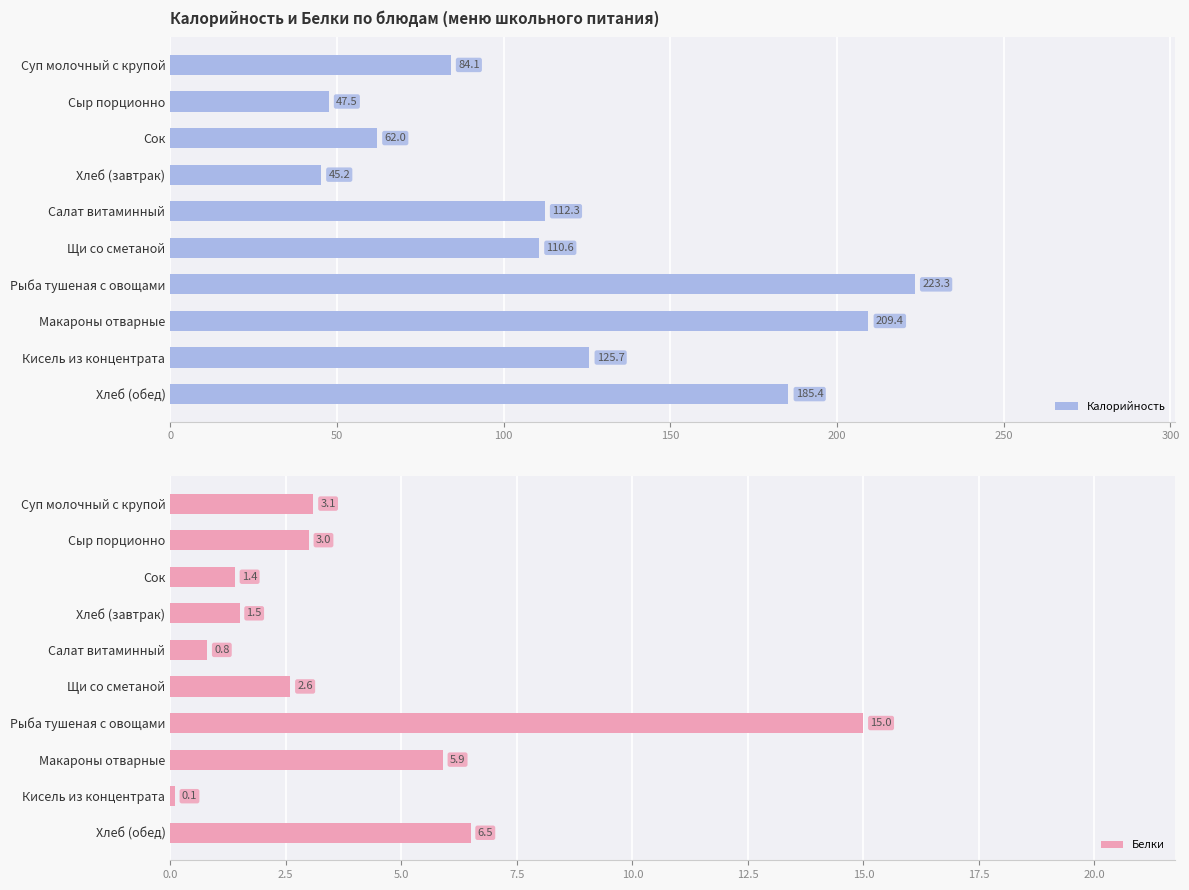

The Калорийность series shows 47.5 at Сыр порционно. True or false?

True